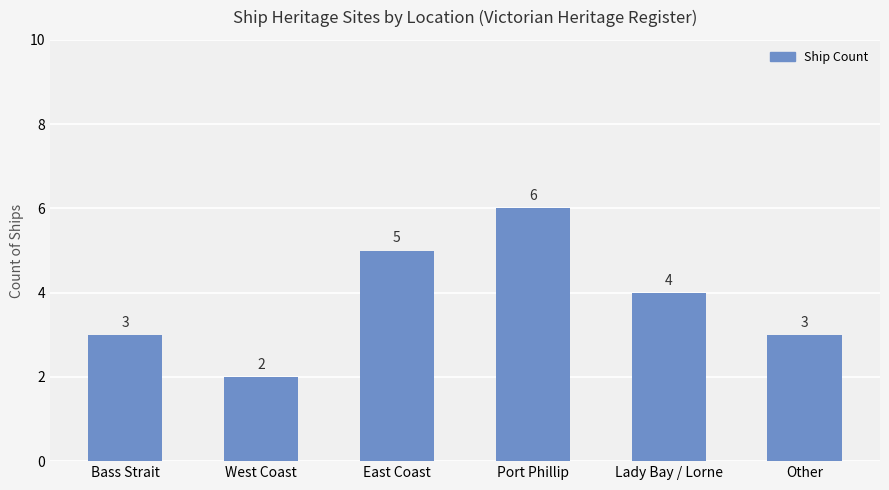

Where is the data nearest to the value 4?

Lady Bay / Lorne